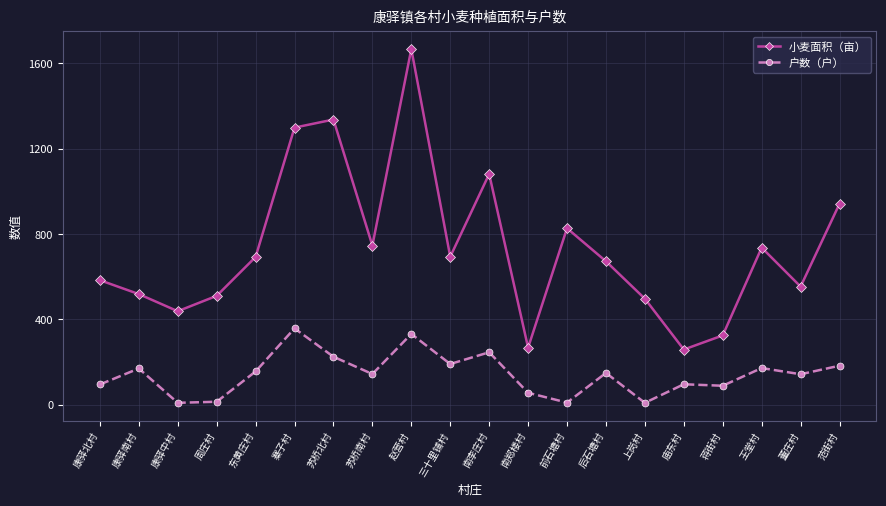

Rank the series by their average value, from lowest to highest.

户数（户）, 小麦面积（亩）